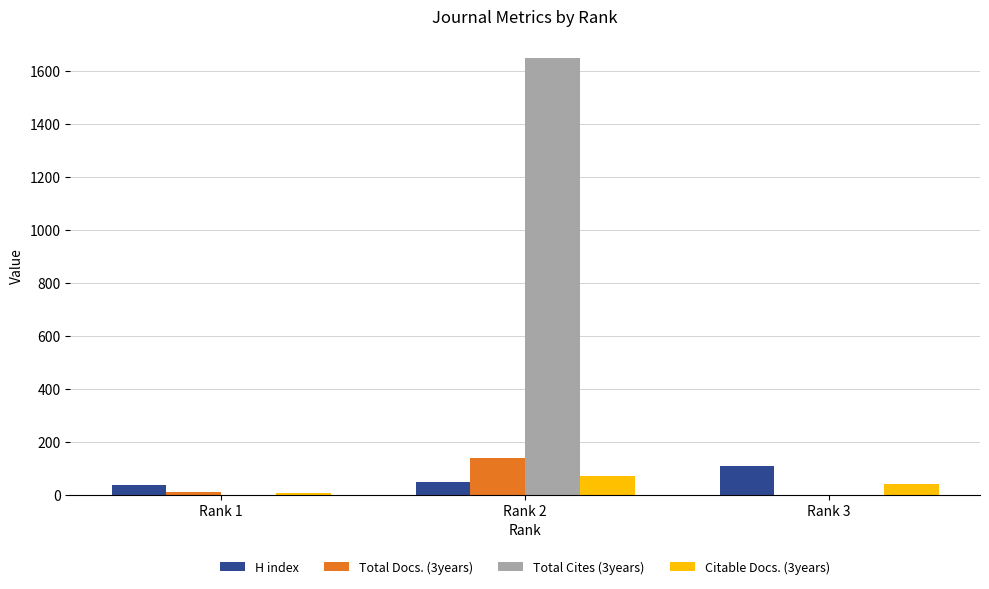

At which category is the sum across all series the highest?

Rank 2